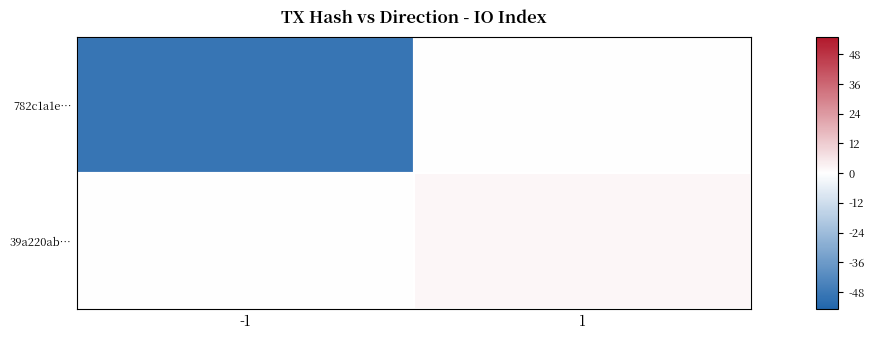

How many distinct data groups are displayed?

2